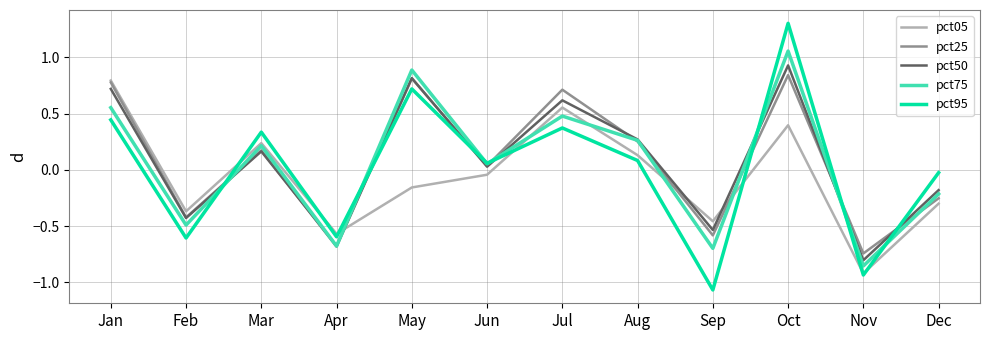

At which category does pct25 reach its first local peak?

Mar